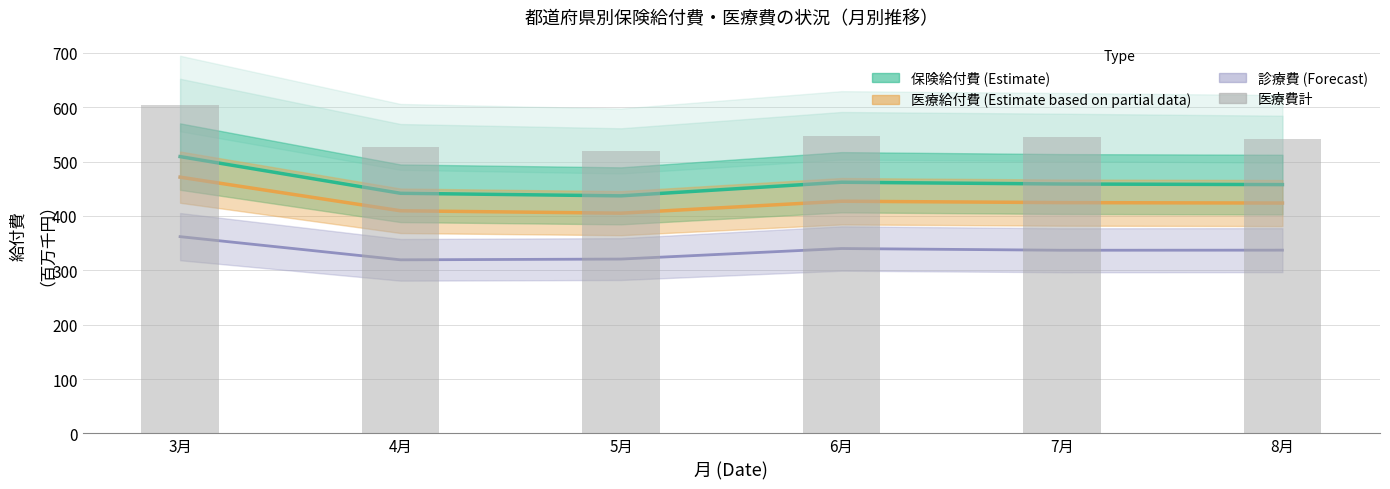

What is the change in value from 6月 to 7月?

-2.9